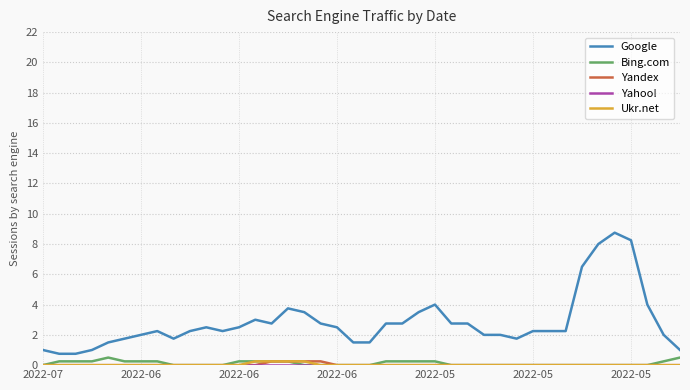

Which series has the widest spread of values?

Google